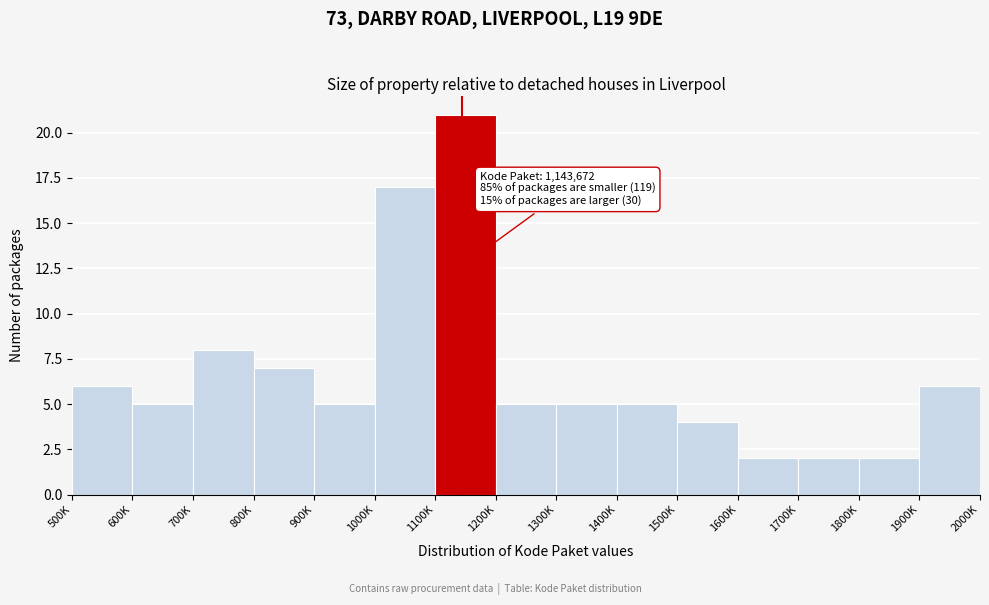

Reading left to right, what are all the values shown in this chart?

6	5	8	7	5	17	21	5	5	5	4	2	2	2	6